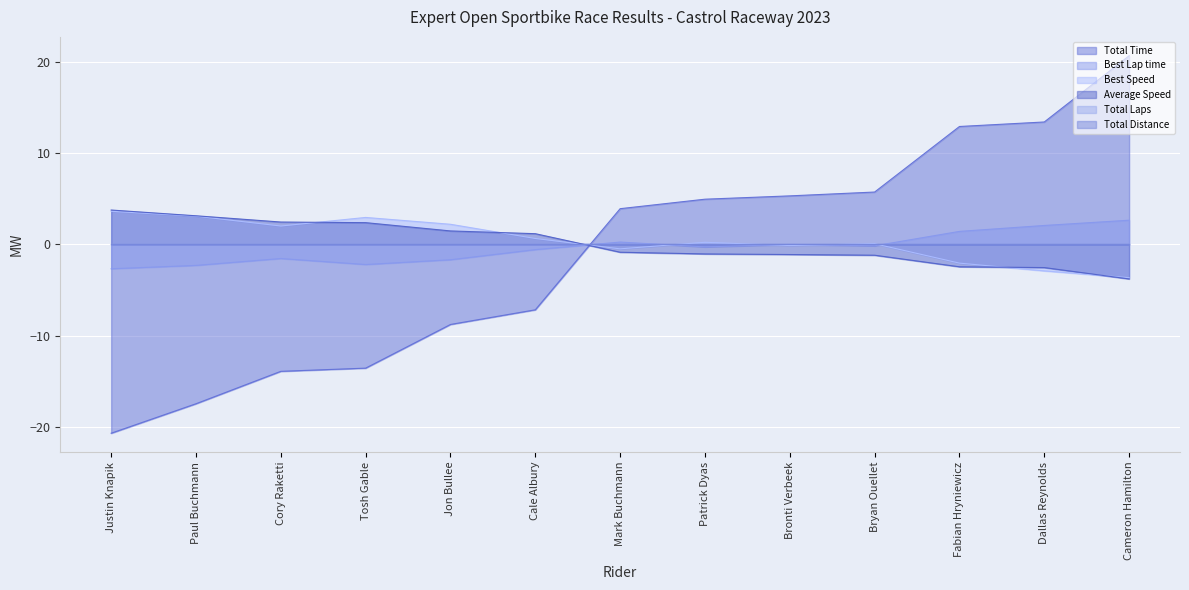

What is the difference between the highest and lowest values at Patrick Dyas?

6.0